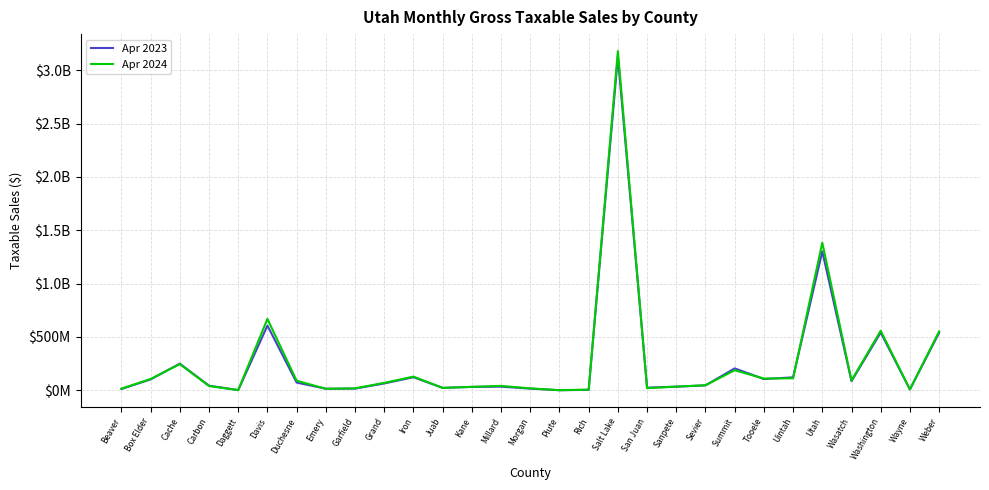

What are all the series names shown in the legend?

Apr 2023, Apr 2024